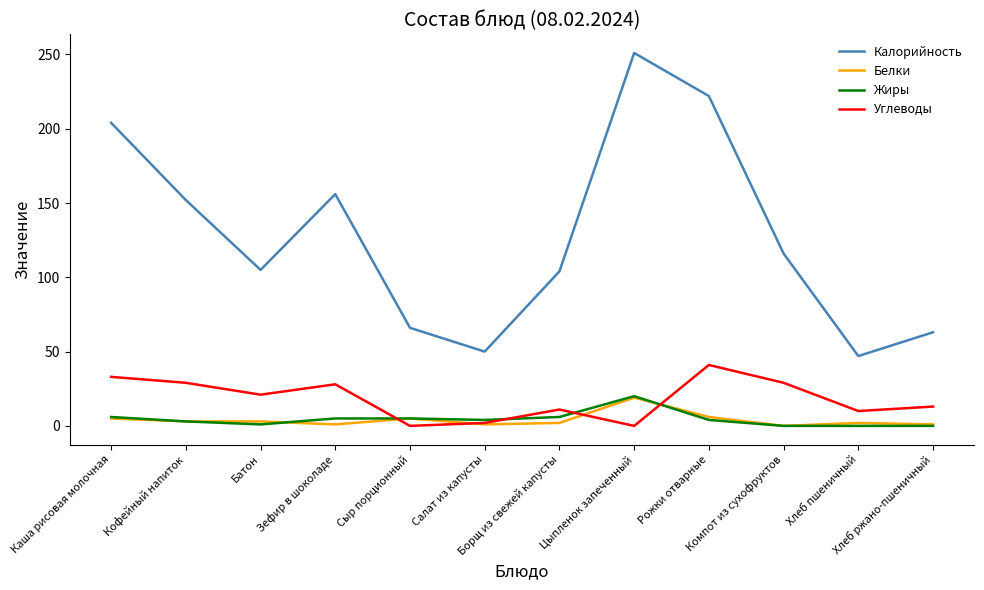

What is the difference between the maximum and minimum values in the Углеводы series?

41